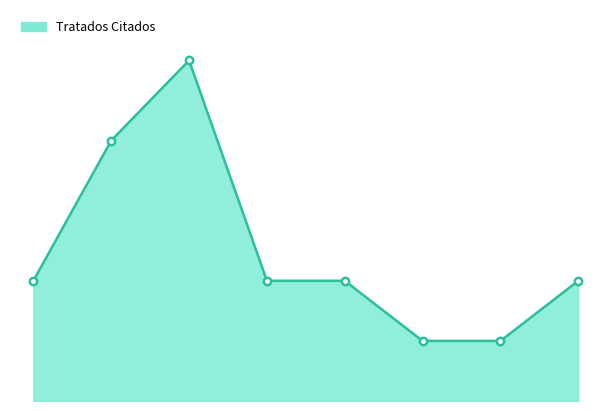

Is this an area chart (filled region under the line)?

Yes